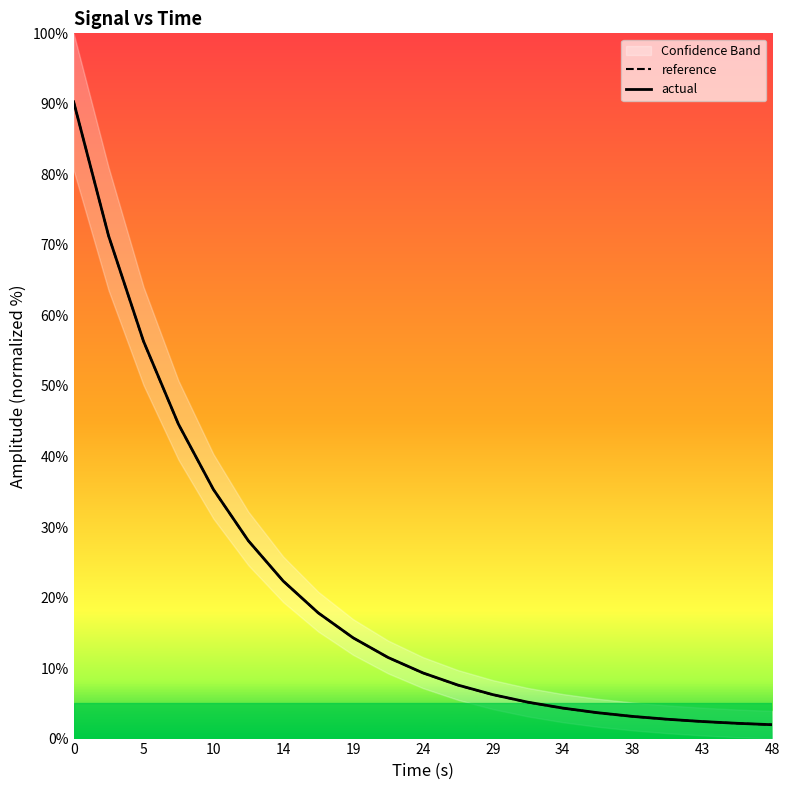

What is the maximum value shown in the chart?

90.3